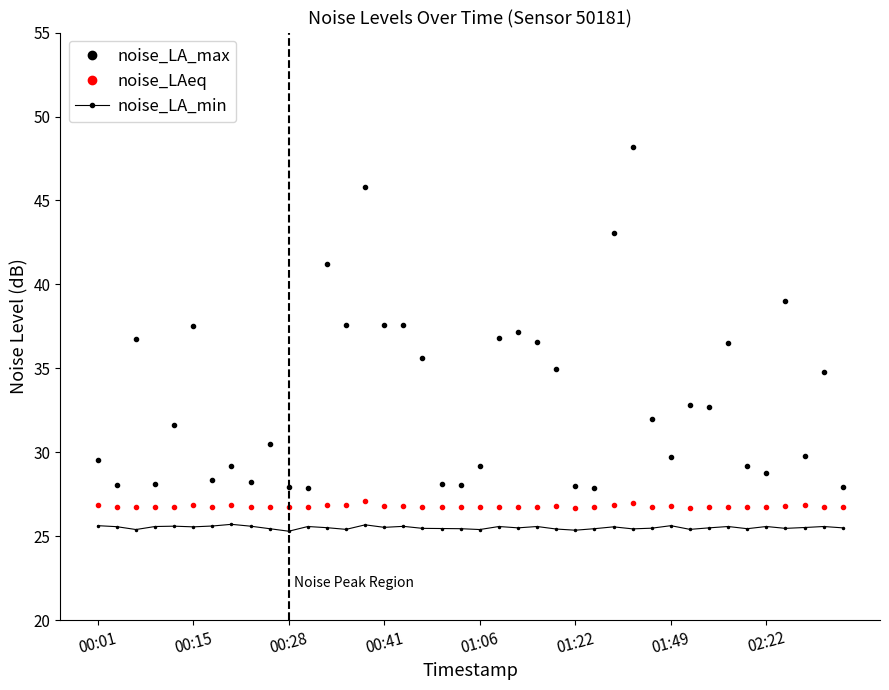

How many lines are shown in the chart?

3